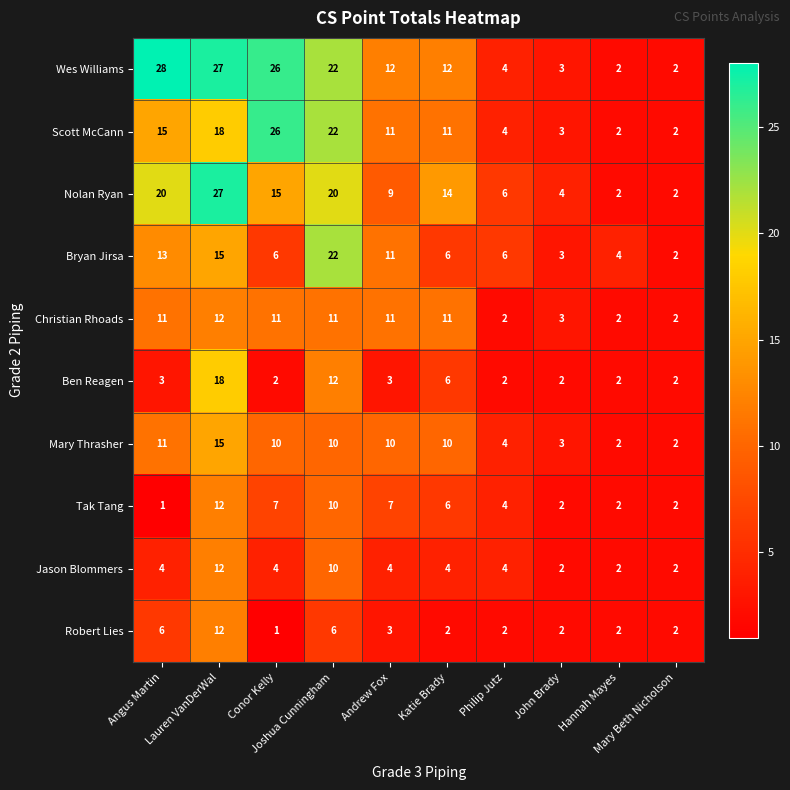

Which series has the largest total across all categories?

Wes Williams